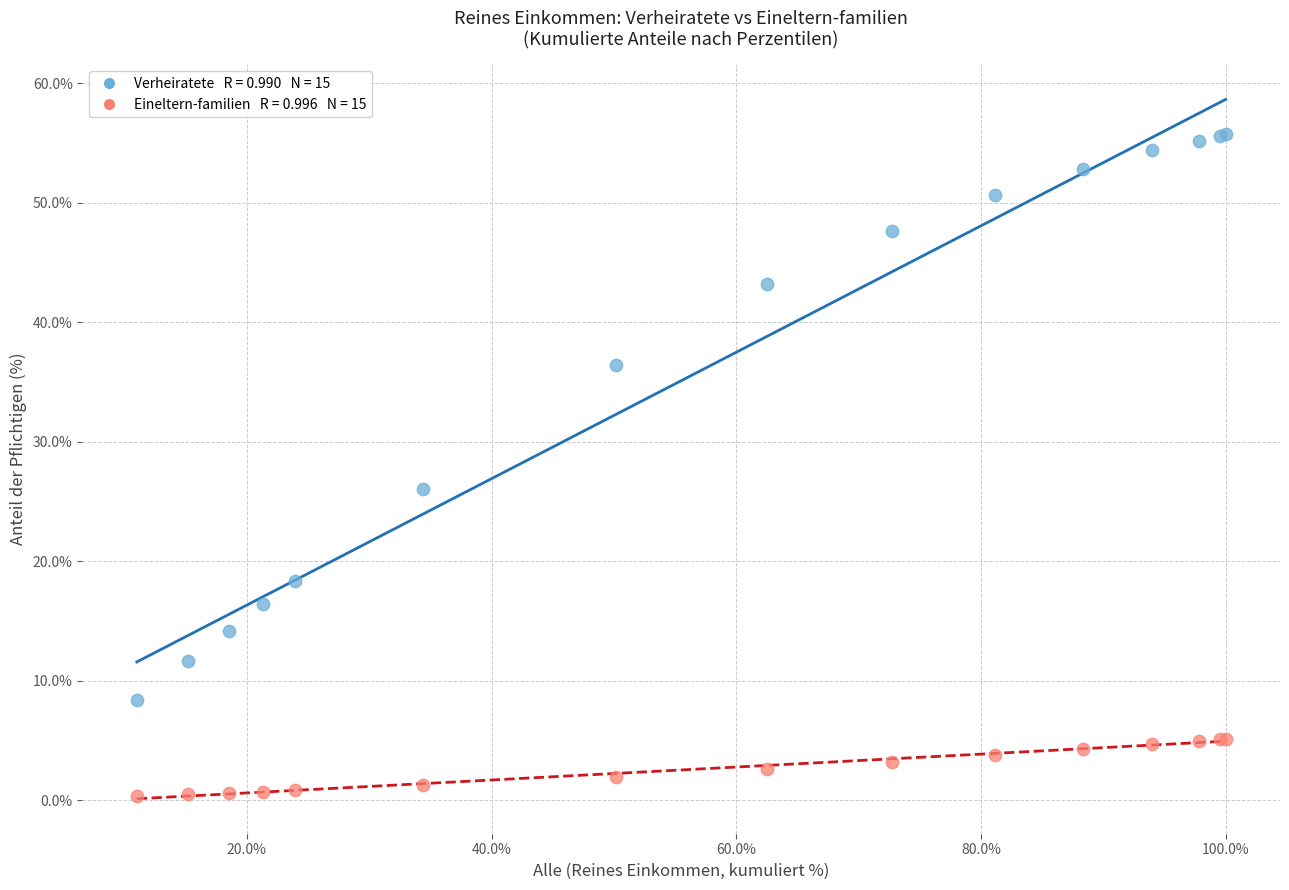

Across all series, what Y value is closest to 28?

26.1